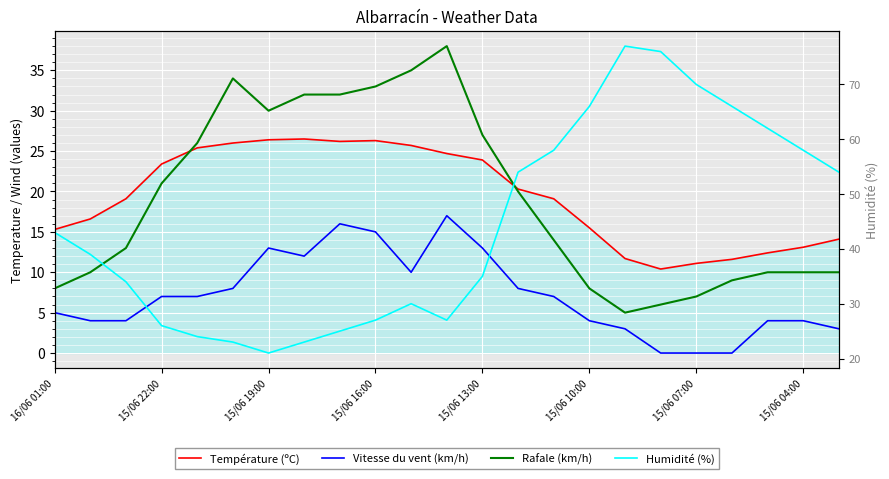

How many times do Humidité (%) and Température (ºC) cross each other?

2